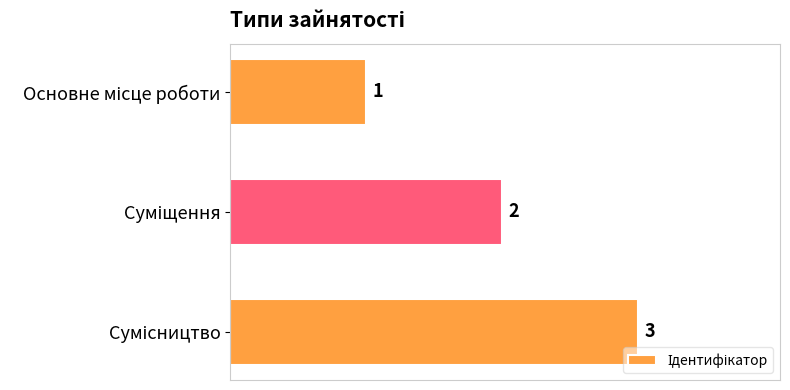

Count the values in the range 1 to 3.

3